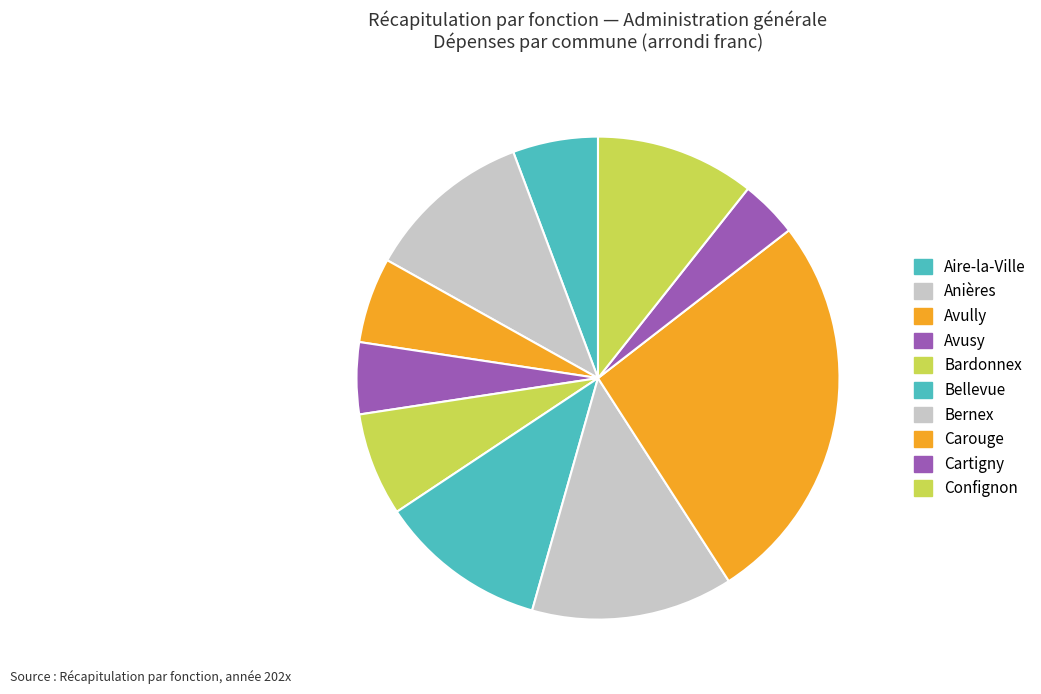

Is there any slice that represents more than half of the pie?

No